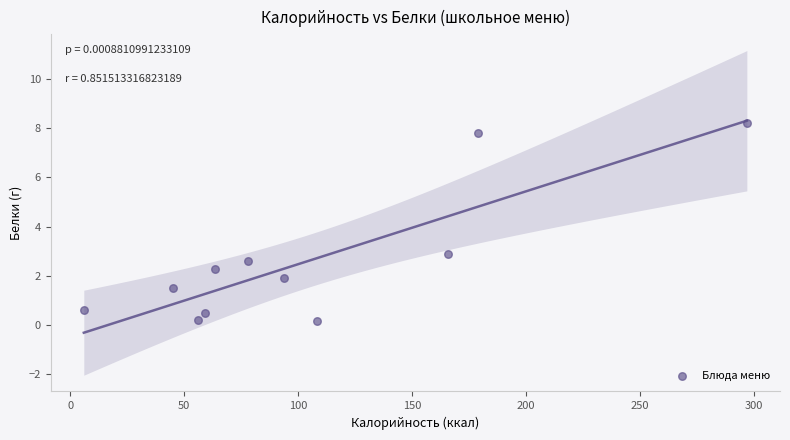

What is the range of Y values (max minus min)?

8.1